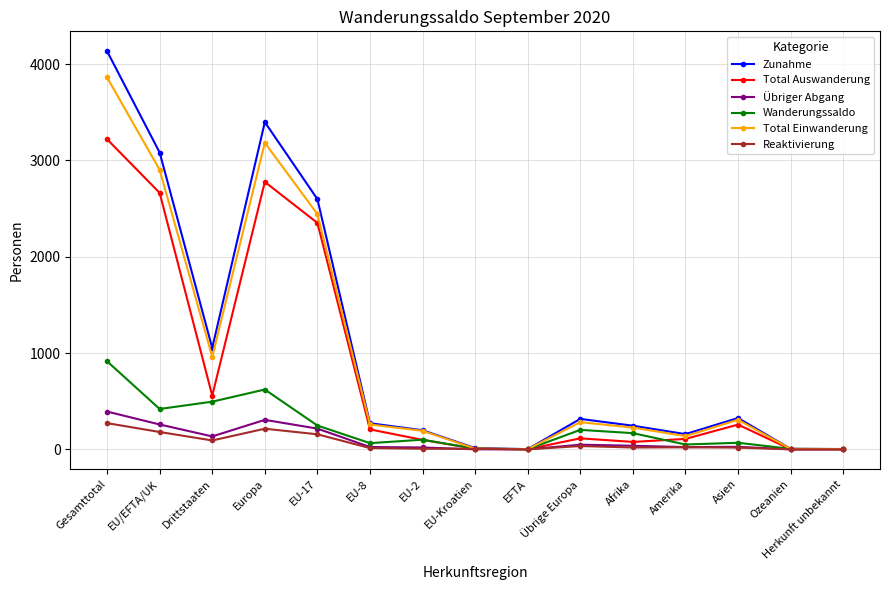

At Europa, list the series in order from largest to smallest.

Zunahme, Total Einwanderung, Total Auswanderung, Wanderungssaldo, Übriger Abgang, Reaktivierung